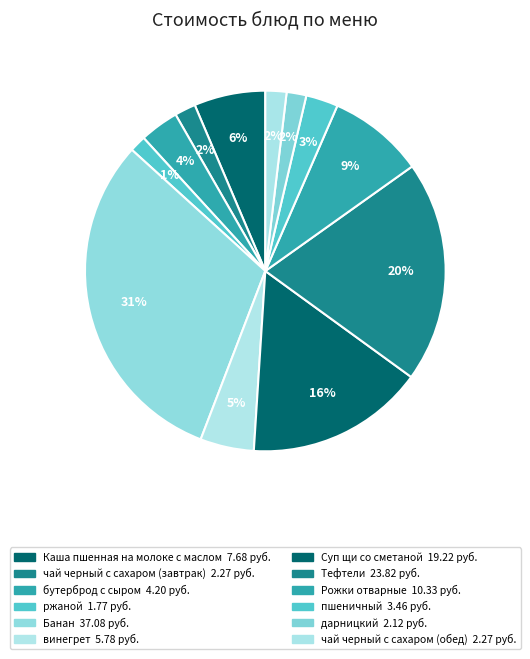

The Тефтели slice represents 20% of the pie. True or false?

True